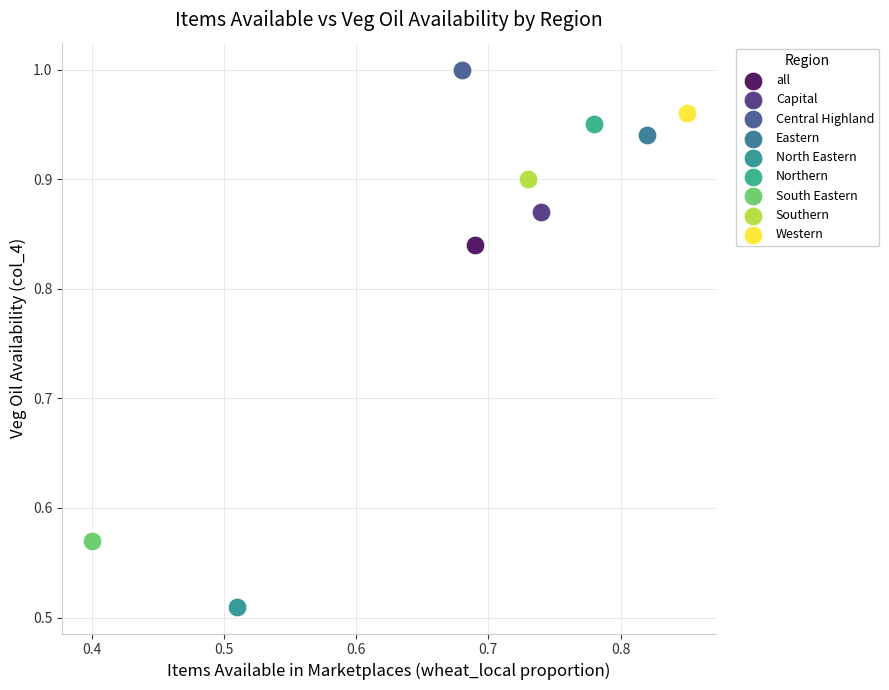

What are all the series names shown in the legend?

all, Capital, Central Highland, Eastern, North Eastern, Northern, South Eastern, Southern, Western